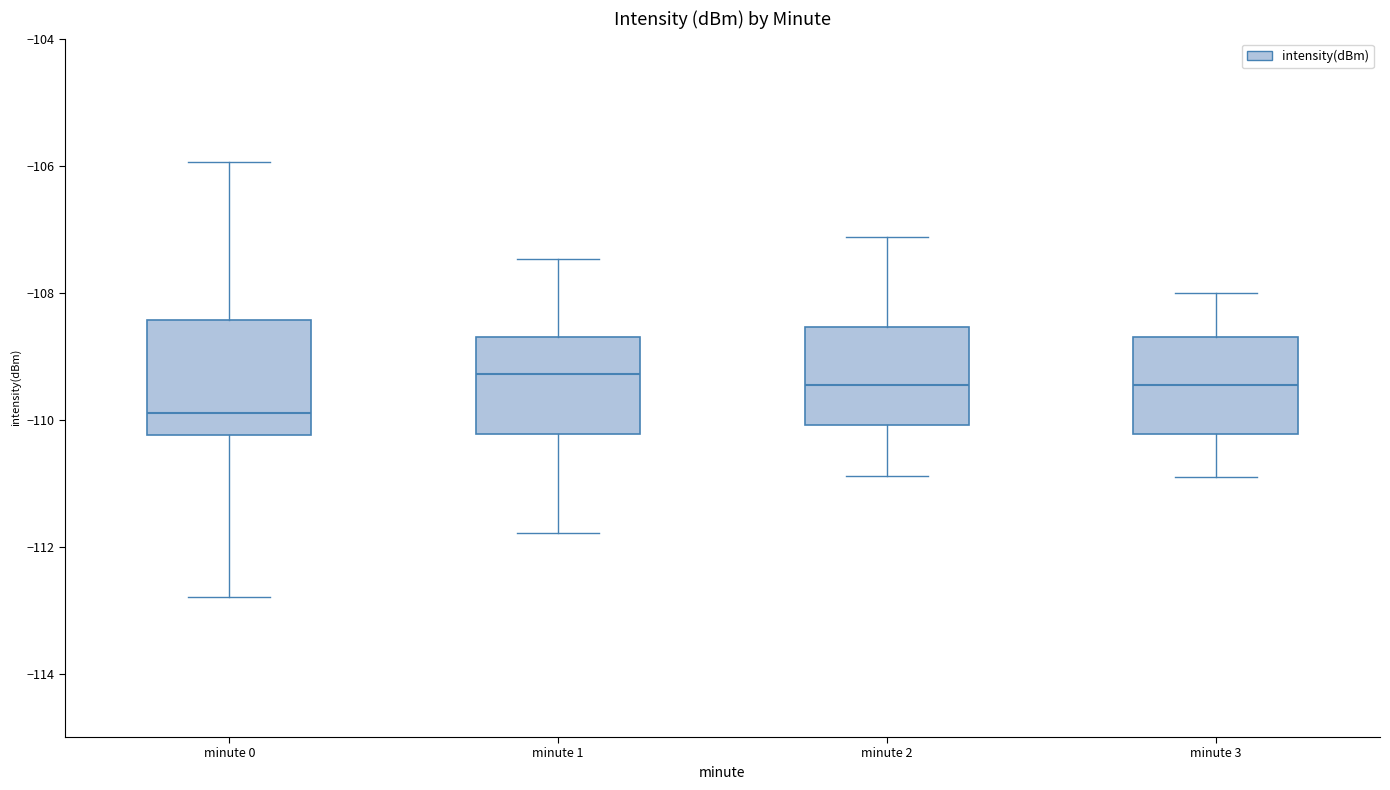

Reading left to right, read every box against the y-axis: the position of its median line, the range the box covers, and the ends of its whiskers. The values are not printed on the chart, so give them approximately, as read against the axis.

minute 0: median -109.8, box -110.2 to -108.4, whiskers -112.8 to -106.0
minute 1: median -109.2, box -110.2 to -108.6, whiskers -111.8 to -107.4
minute 2: median -109.4, box -110.0 to -108.6, whiskers -110.8 to -107.2
minute 3: median -109.4, box -110.2 to -108.8, whiskers -111.0 to -108.0